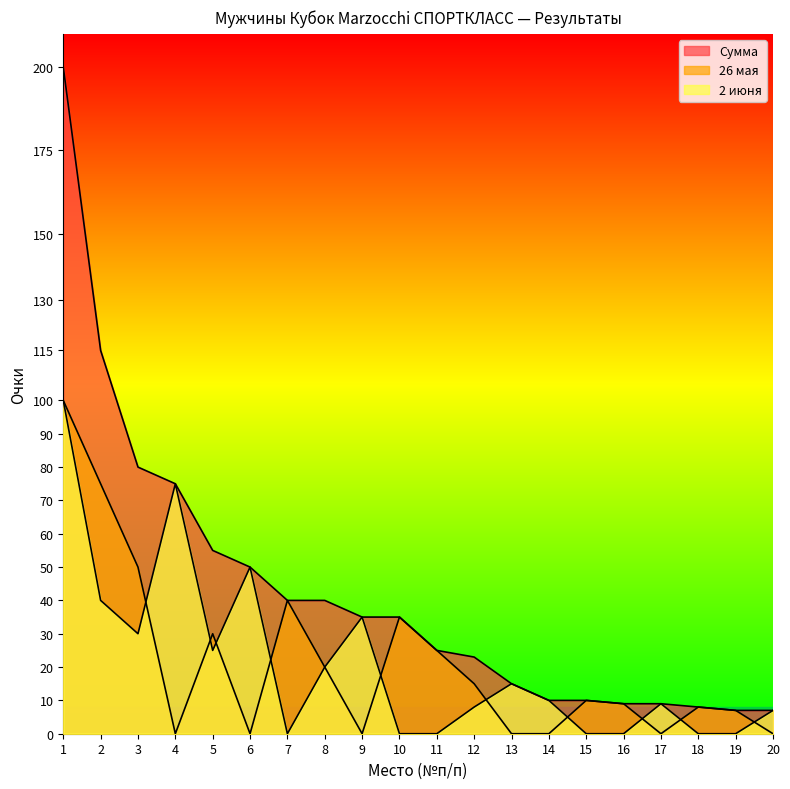

What is the value of the 26 мая point at the 5th from the left?

30